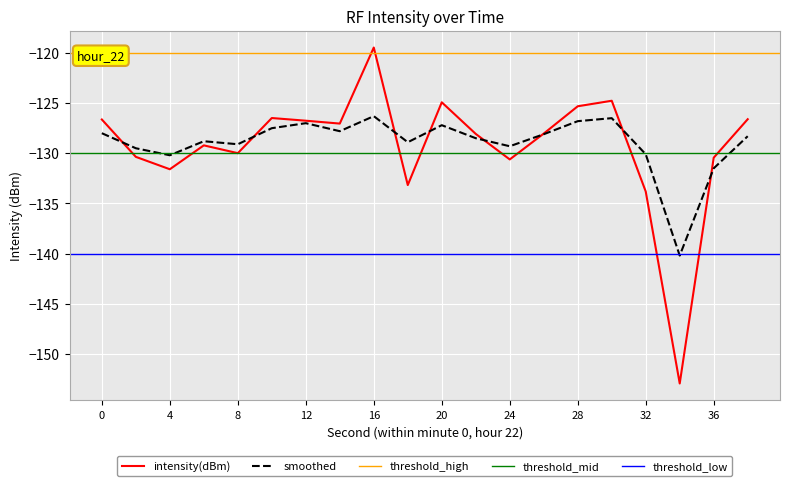

How many categories are shown in the chart?

20